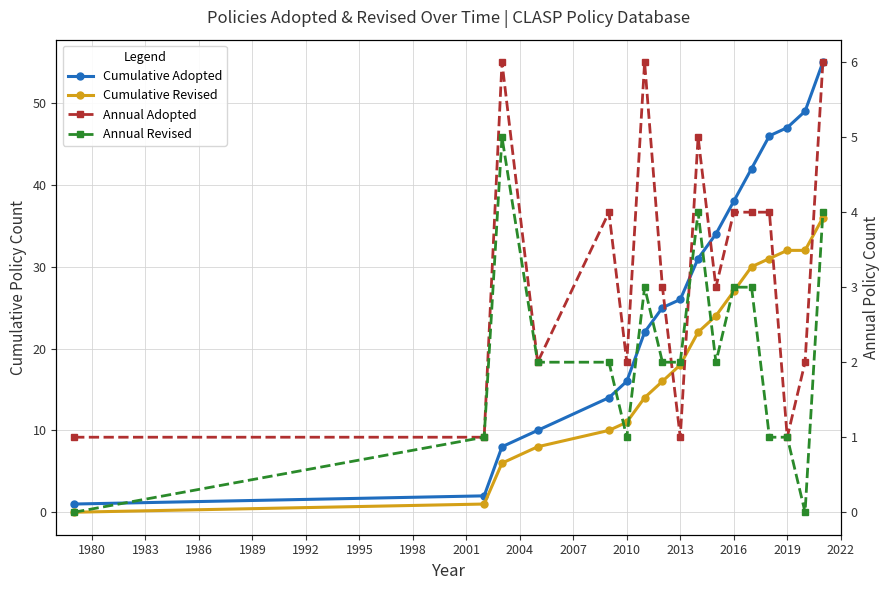

True or false: Annual Adopted and Cumulative Revised cross at least once.

False